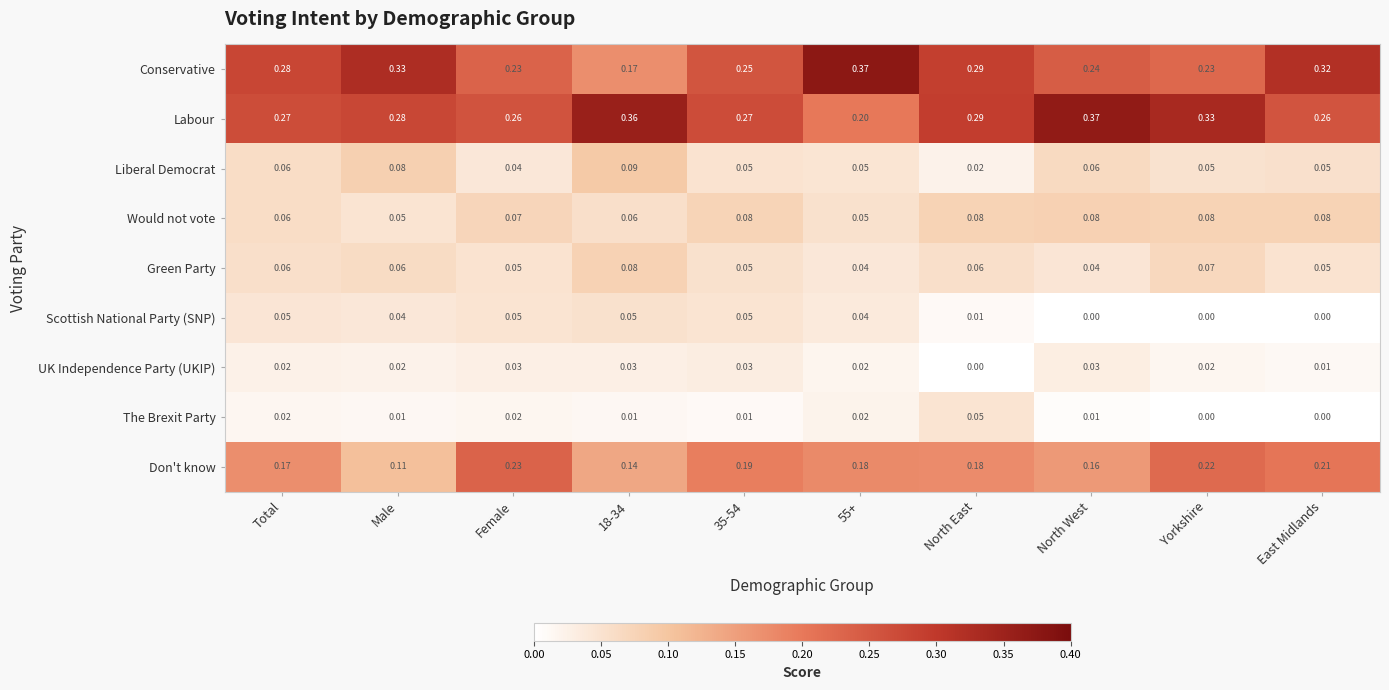

Which series has the largest total across all categories?

Labour